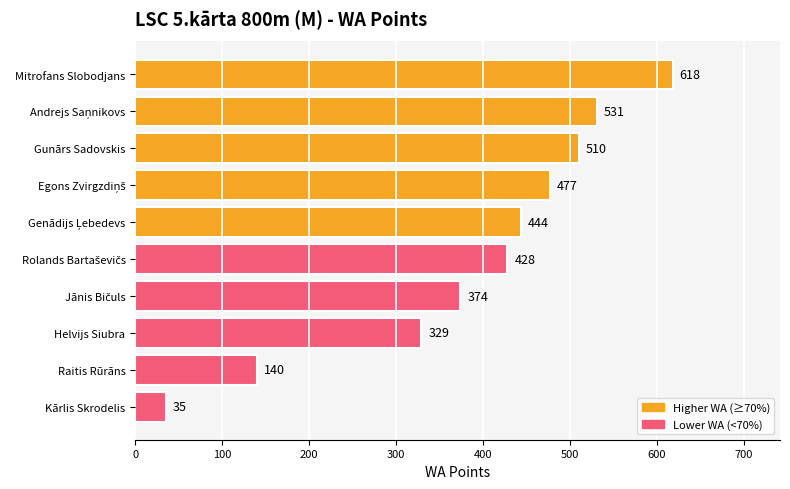

What is the label of the 9th bar from the top?

Raitis Rūrāns